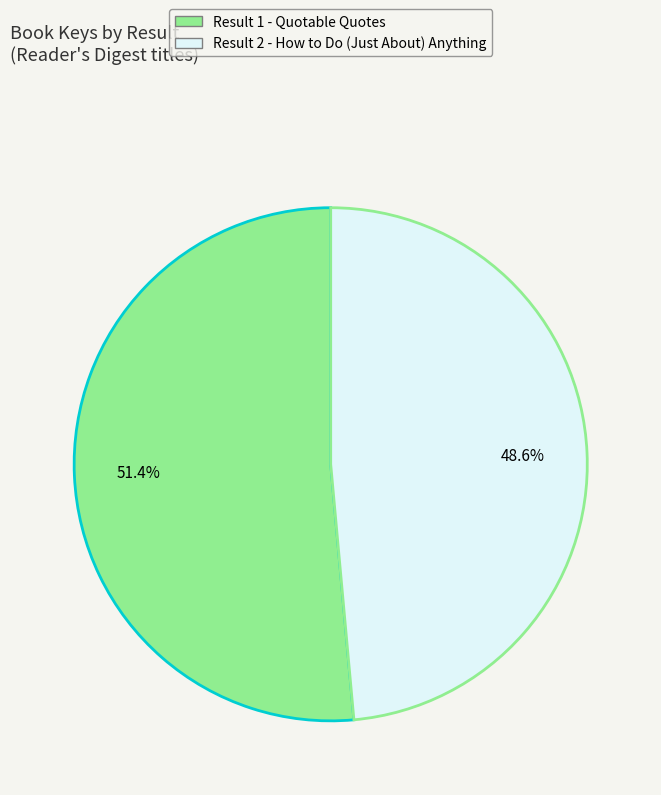

Does any single category account for the majority?

Yes